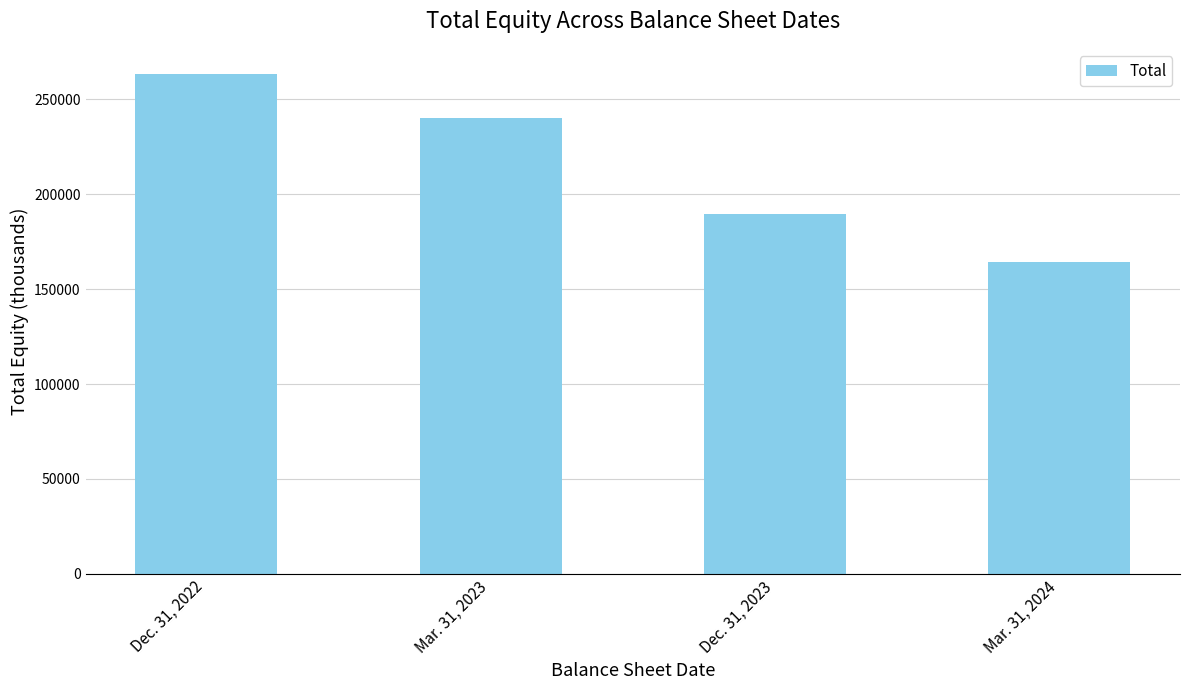

Reading left to right, transcribe all the data shown in this chart.

Dec. 31, 2022=263464	Mar. 31, 2023=240388	Dec. 31, 2023=189712	Mar. 31, 2024=164195